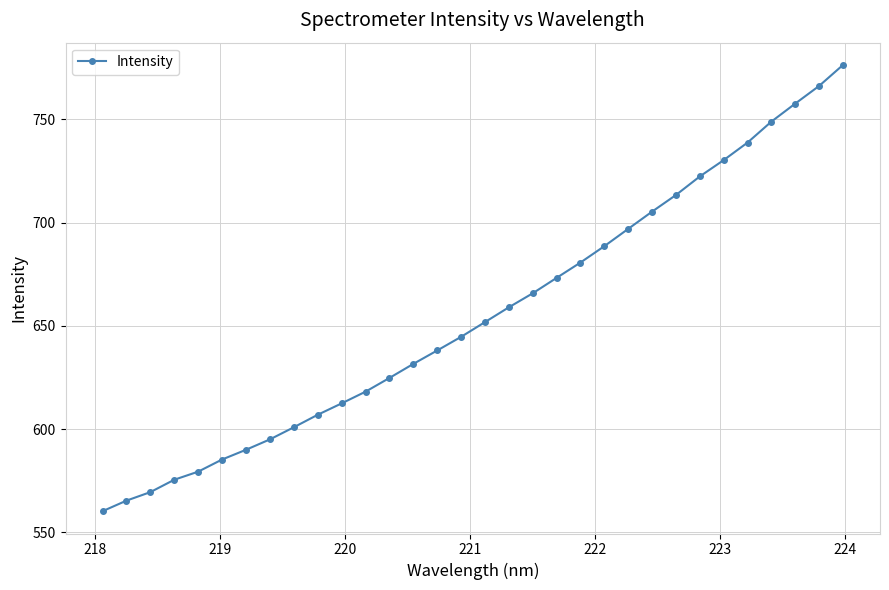

What is the average value?

655.5